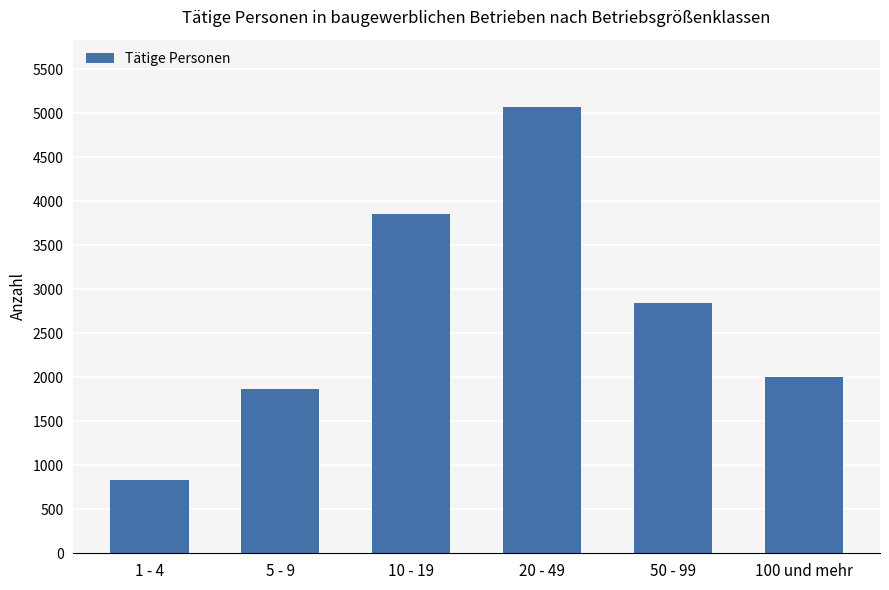

What is the label of the 2nd bar from the left?

5 - 9